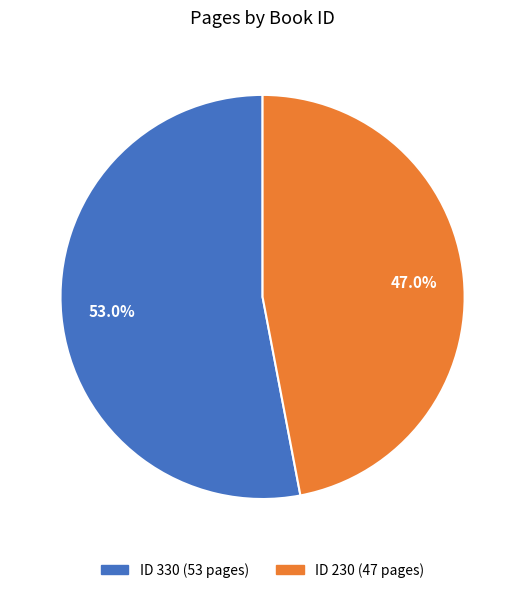

Is there any slice that represents more than half of the pie?

Yes